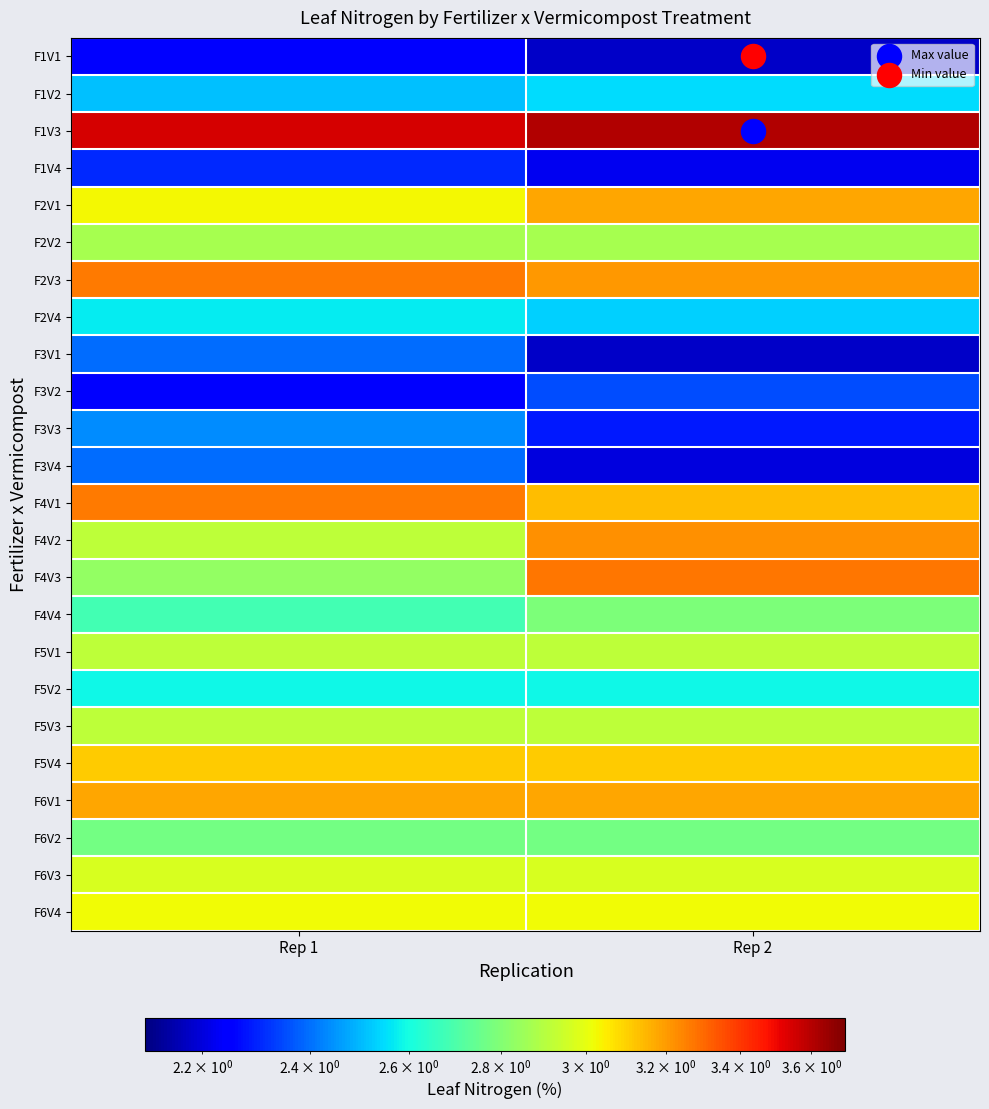

Which series has the largest range (max minus min)?

F4V3